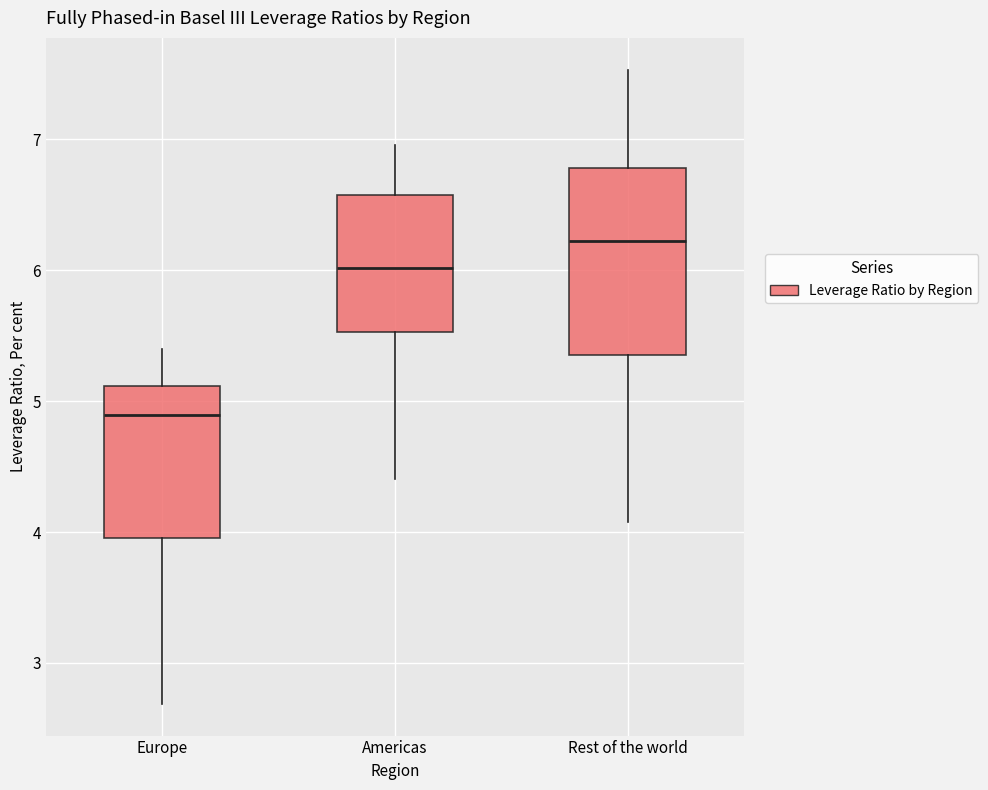

Reading left to right, read every box against the y-axis: the position of its median line, the range the box covers, and the ends of its whiskers. The values are not printed on the chart, so give them approximately, as read against the axis.

Europe: median 4.9, box 4.0 to 5.1, whiskers 2.7 to 5.4
Americas: median 6.0, box 5.5 to 6.6, whiskers 4.4 to 7.0
Rest of the world: median 6.2, box 5.4 to 6.8, whiskers 4.1 to 7.5